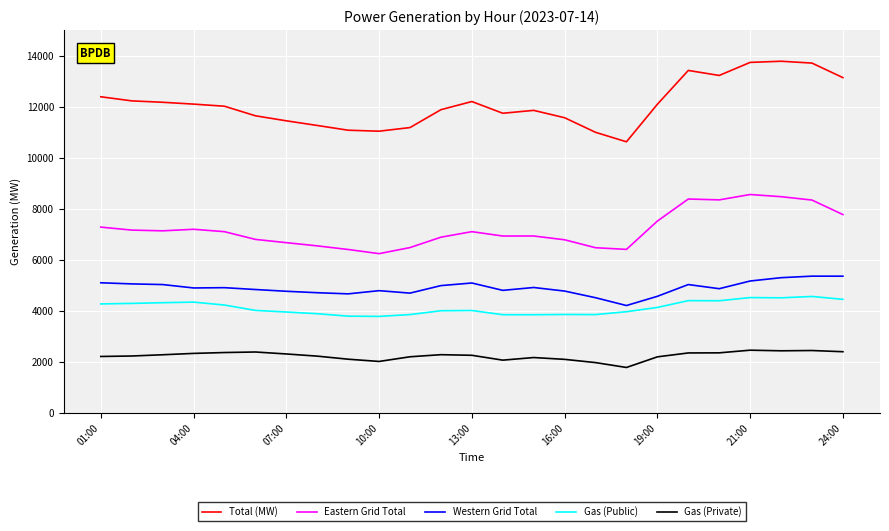

True or false: Total (MW) and Gas (Private) cross at least once.

False